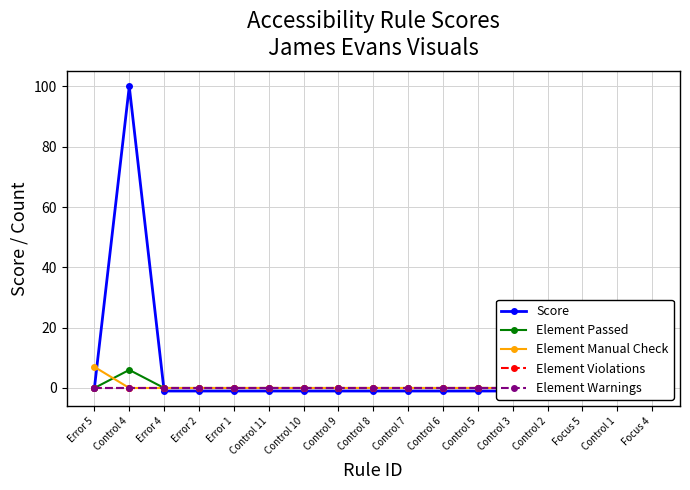

True or false: Element Warnings has more than 1 interior local peaks.

False